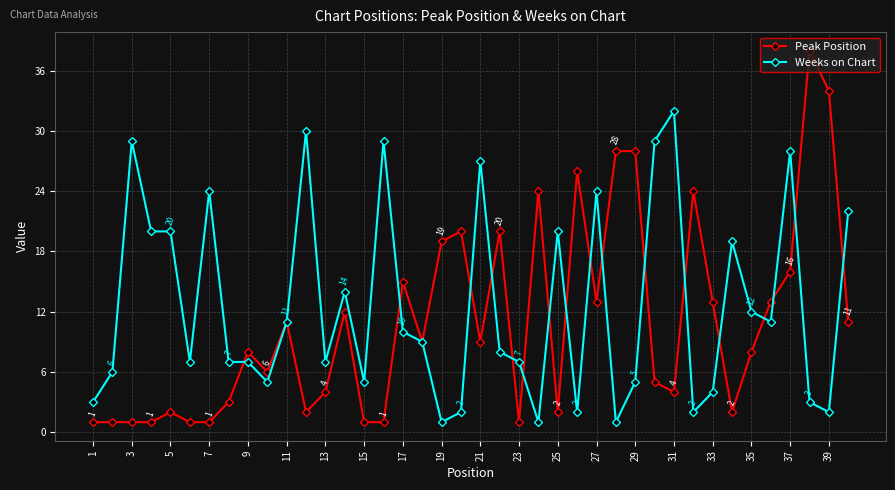

What is the difference between the maximum and second lowest values in the Weeks on Chart series?

31